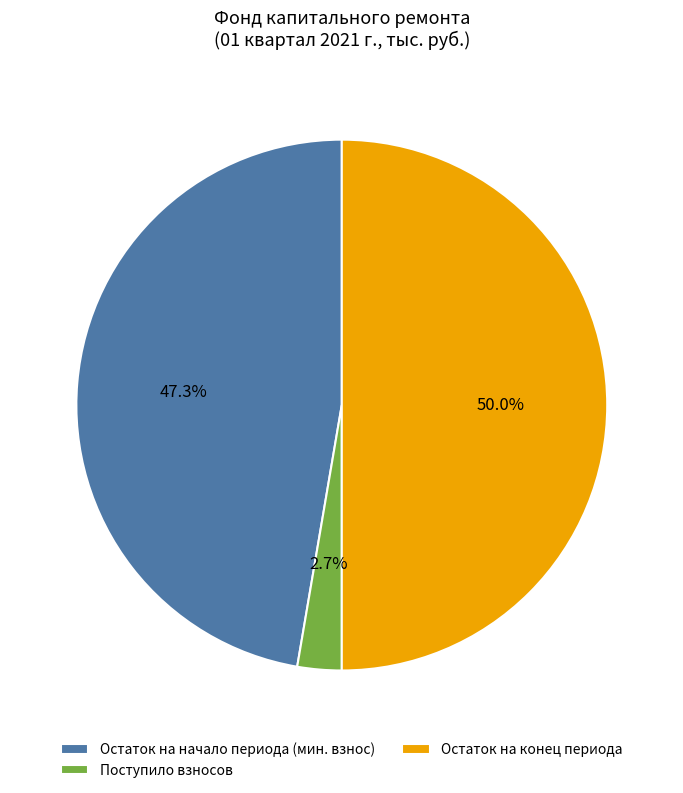

Rank the categories by value from lowest to highest.

Поступило взносов, Остаток на начало периода (мин. взнос), Остаток на конец периода